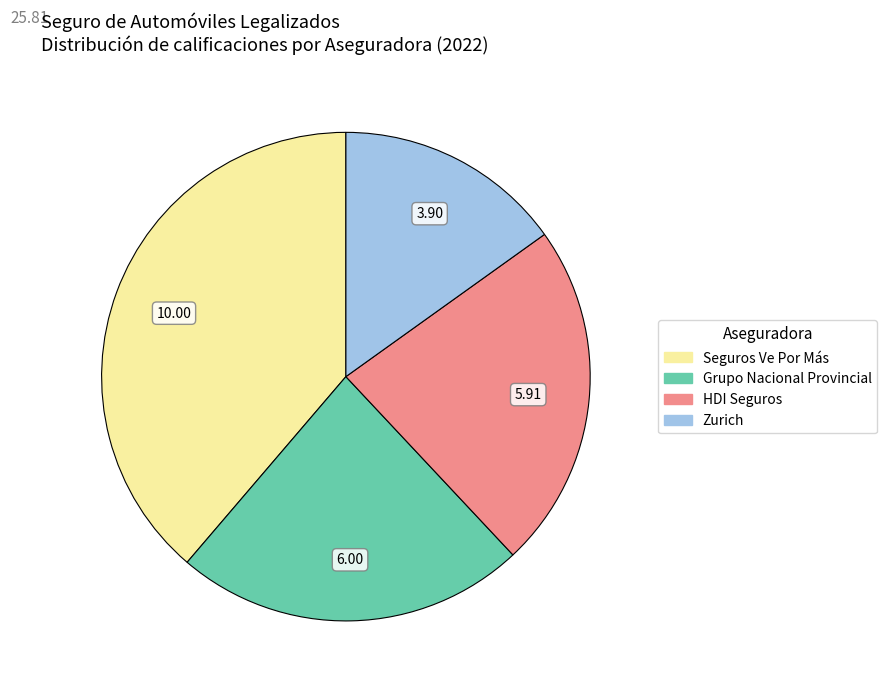

Is there any slice that represents more than half of the pie?

No